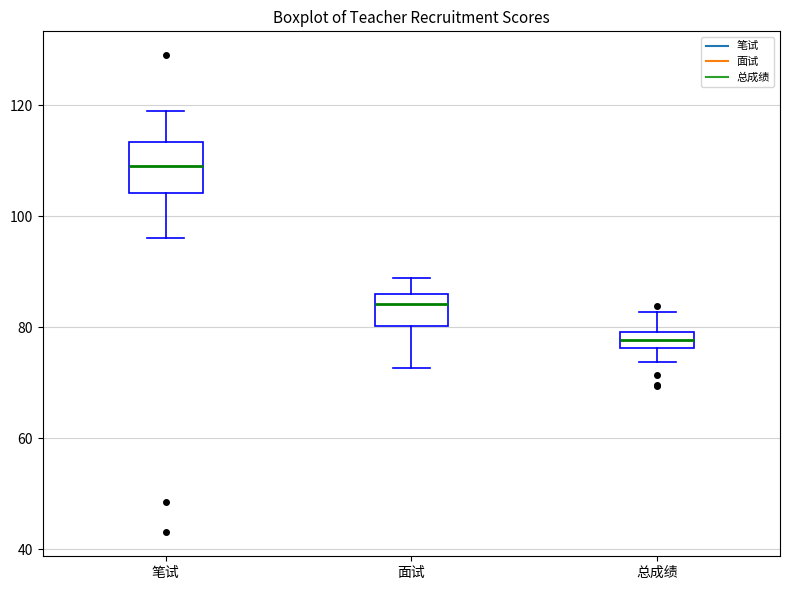

Which box has the highest median line?

笔试